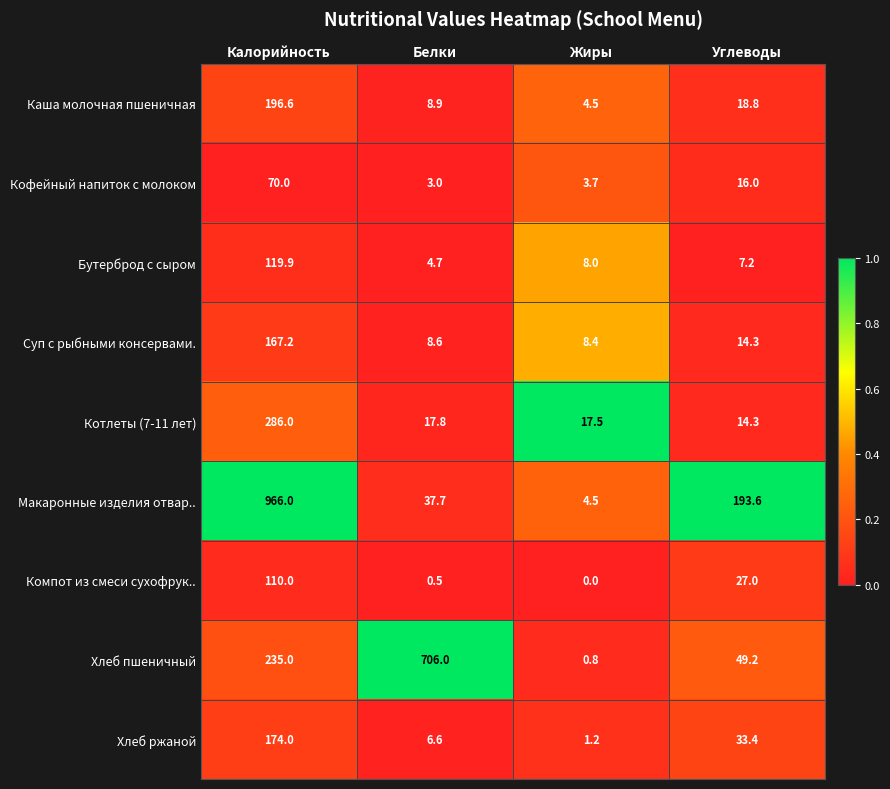

Rank the categories by Кофейный напиток с молоком value from lowest to highest.

Белки, Жиры, Углеводы, Калорийность